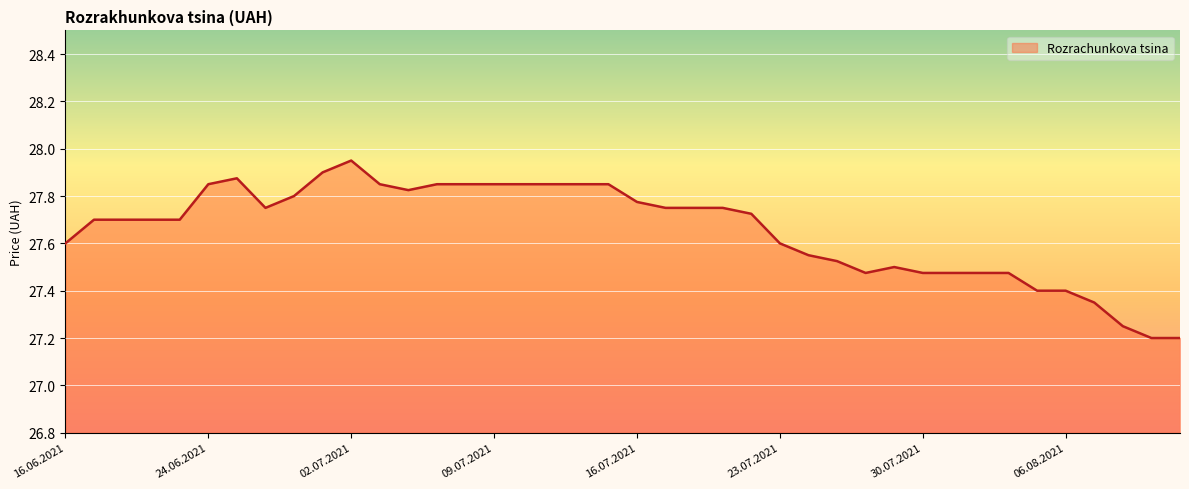

At which category does the data reach its first local peak?

25.06.2021